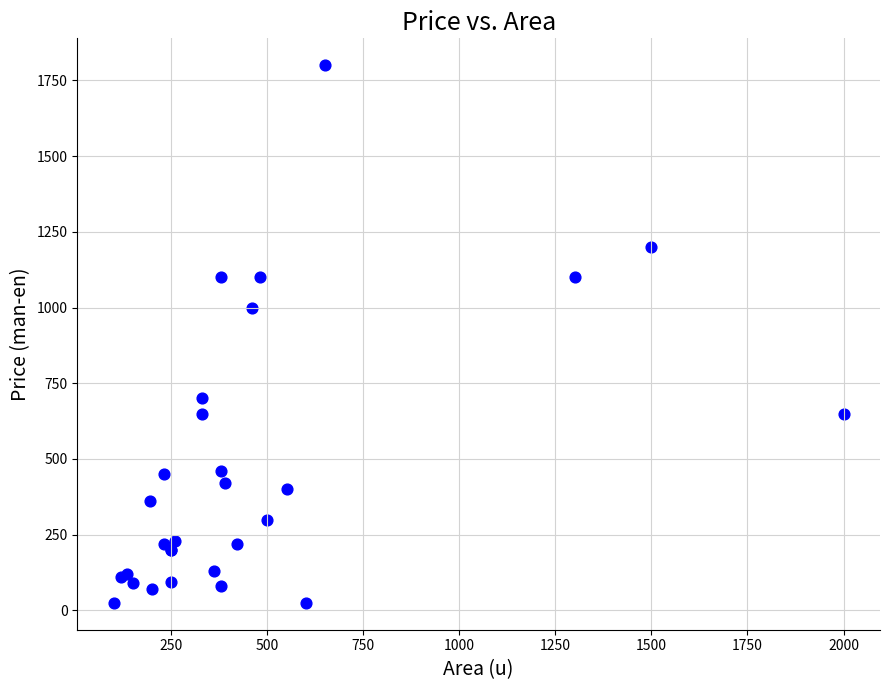

What Y value in the scatter plot is closest to 912?

1000